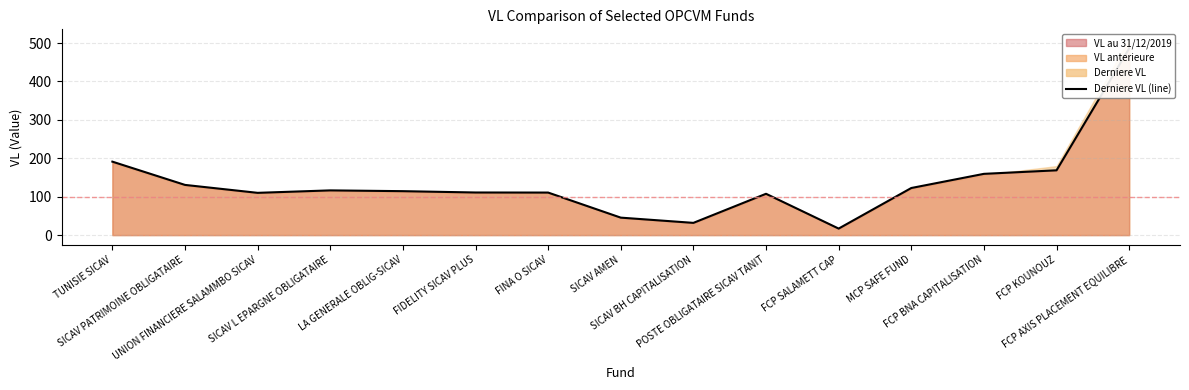

Where is the first local minimum?

UNION FINANCIERE SALAMMBO SICAV